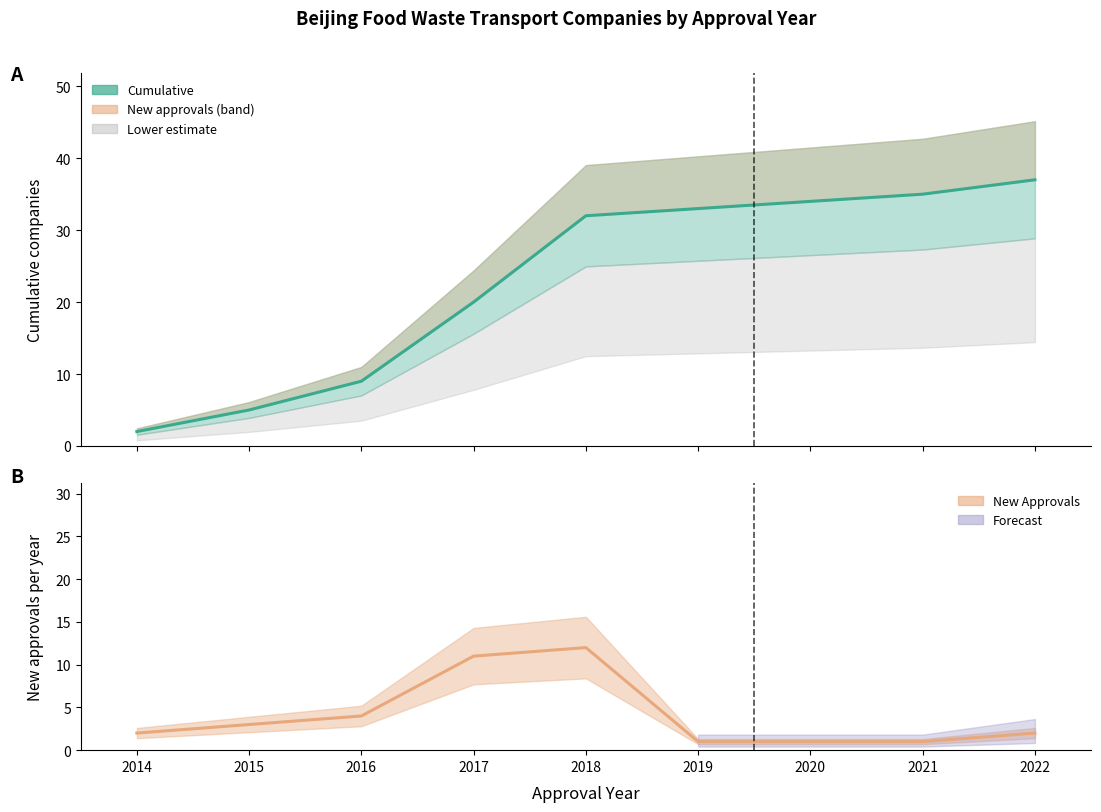

At 2014, list the series in order from smallest to largest.

Cumulative Companies, New Approvals